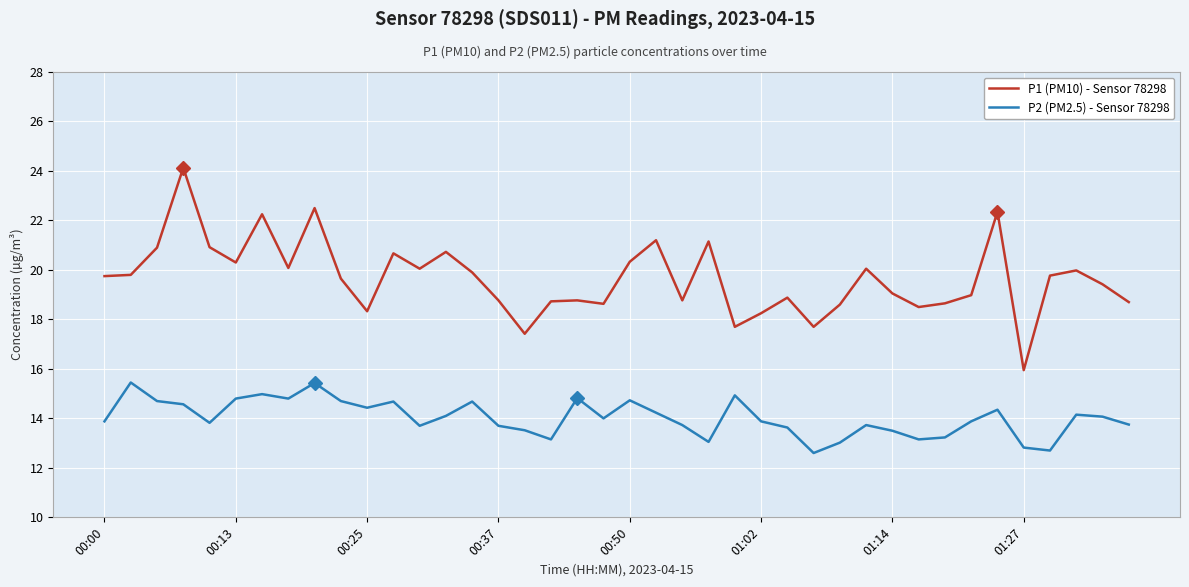

Which series has the largest total across all categories?

P1 (PM10) - Sensor 78298